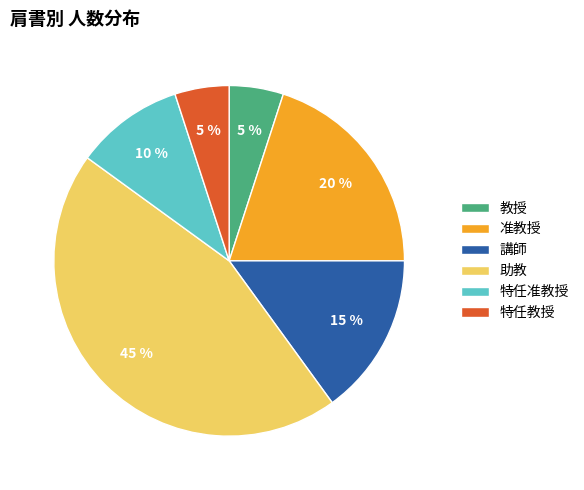

Do 准教授 and 講師 together represent more than half of the pie?

No